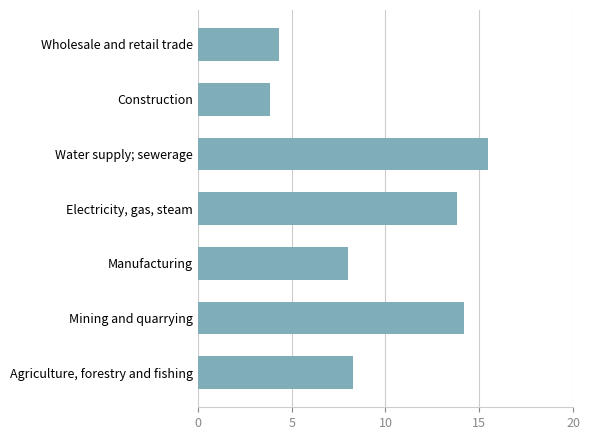

What is the maximum value shown in the chart?

15.5